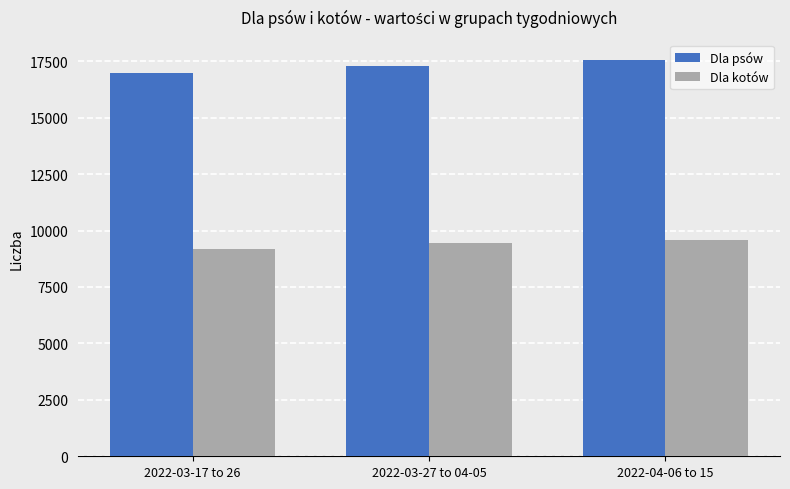

How many groups of bars are there?

3